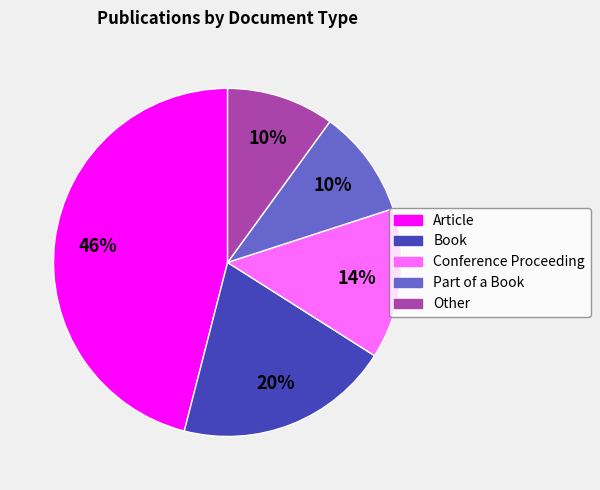

To the nearest percent, what is the average slice percentage?

20%